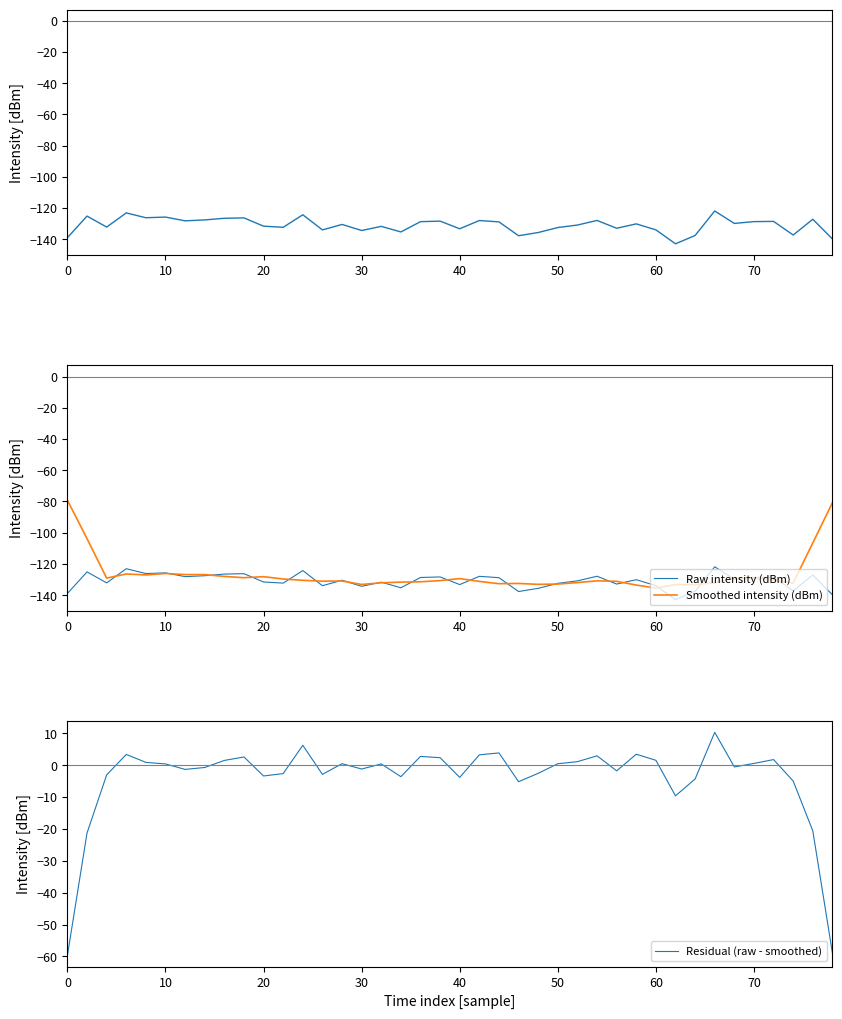

At which category does Residual (raw - smoothed) reach its first local peak?

30